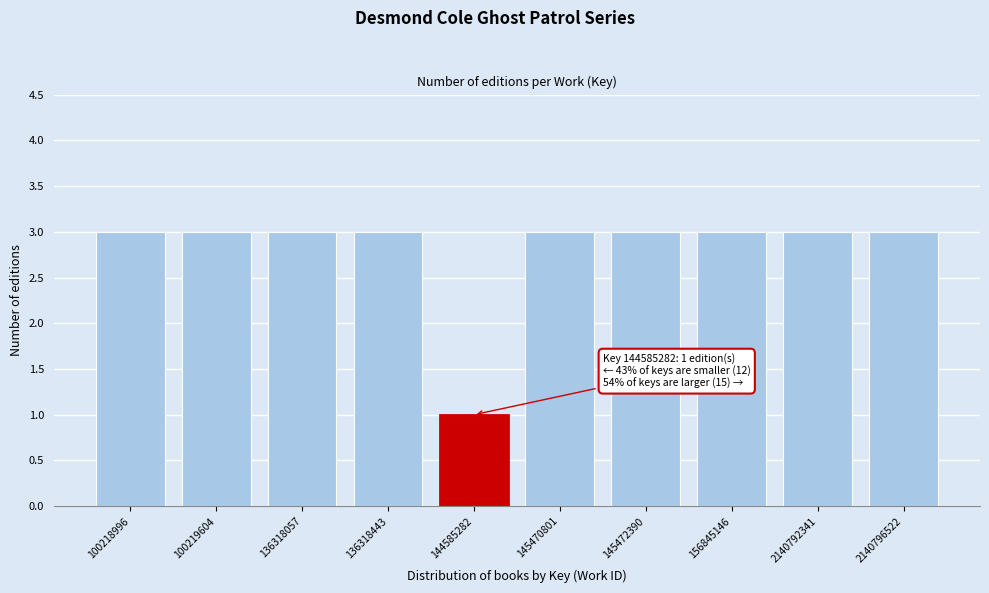

Reading left to right, what are all the values shown in this chart?

100218996=3	100219604=3	136318057=3	136318443=3	144585282=1	145470801=3	145472390=3	156845146=3	2140792341=3	2140796522=3